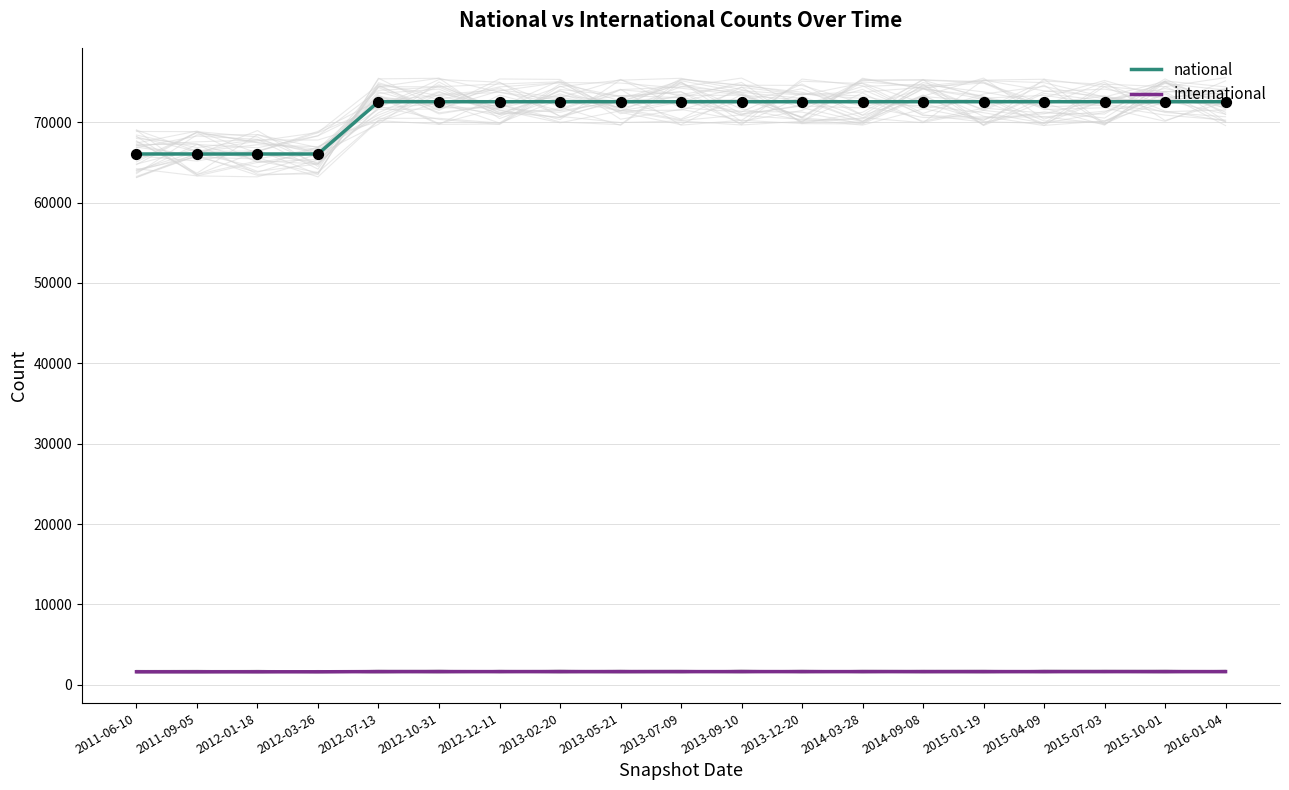

Is the value of international at 2014-03-28 greater than the value of national at 2015-10-01?

No